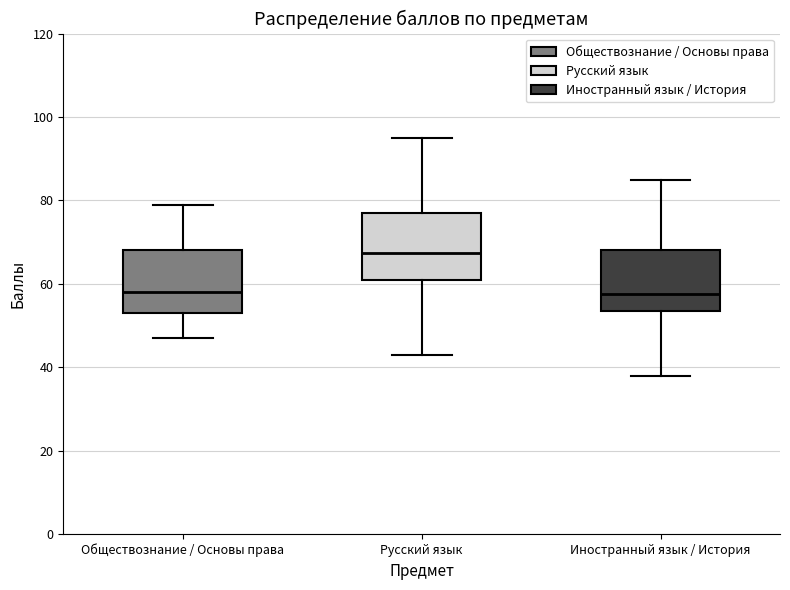

Which box's median line is the highest?

Русский язык